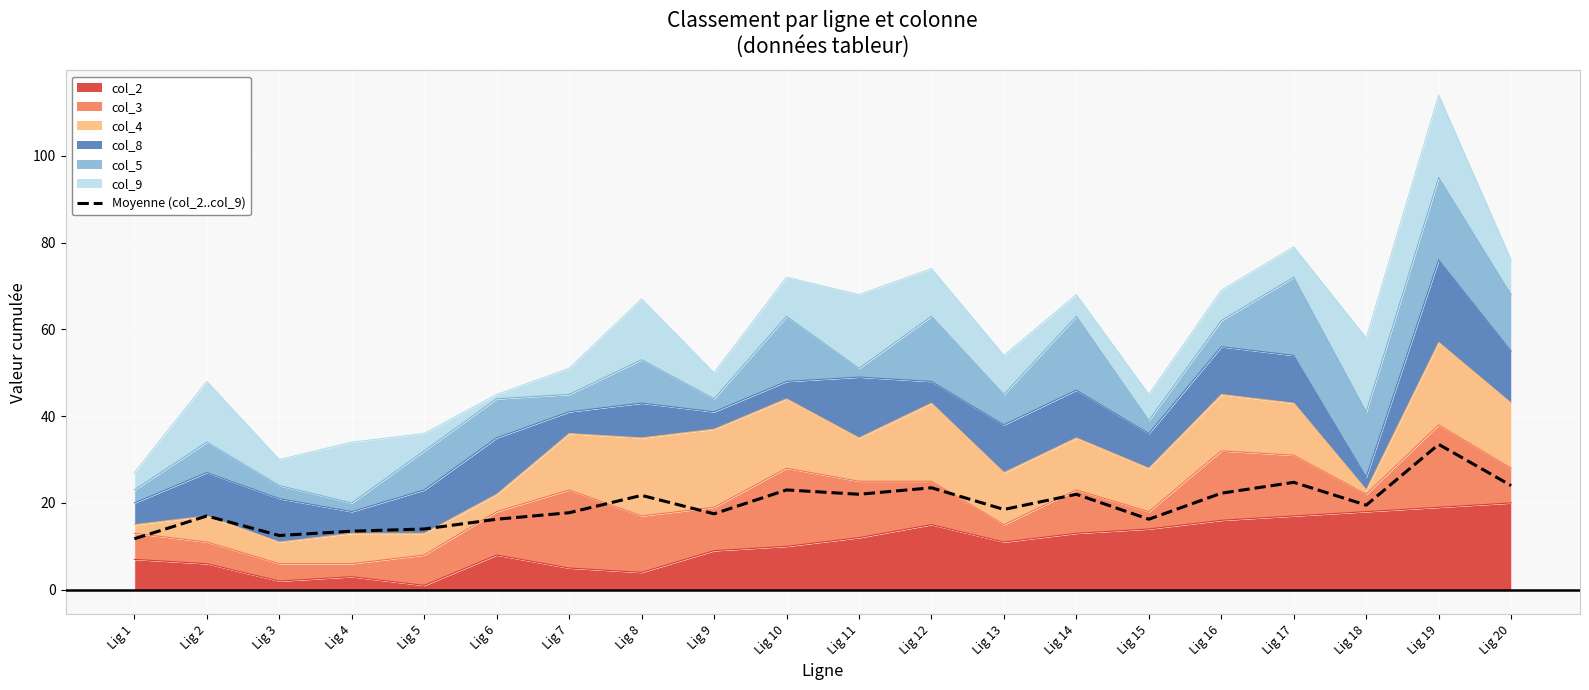

What is the value of the 11th point from the left?

22.0